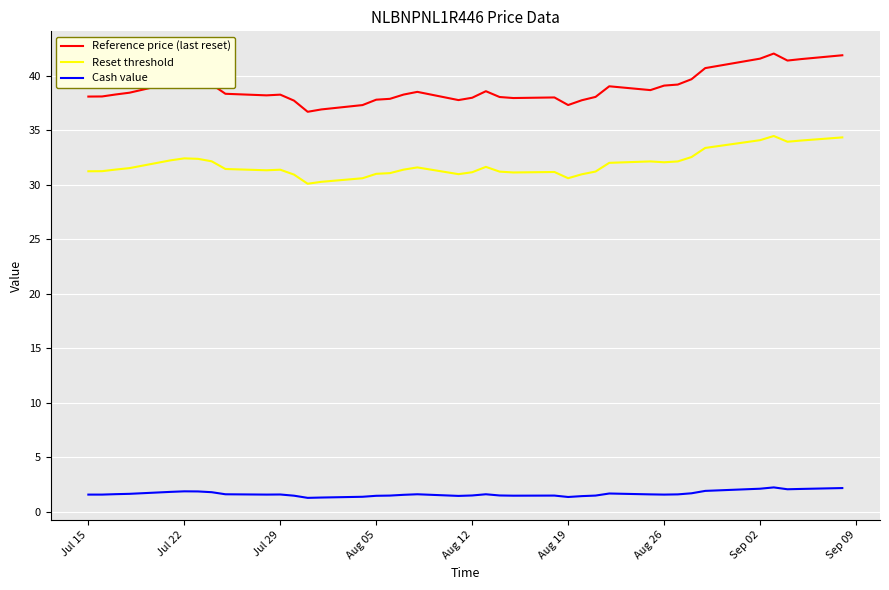

What is the average value of the Reference price (last reset) series?

38.8